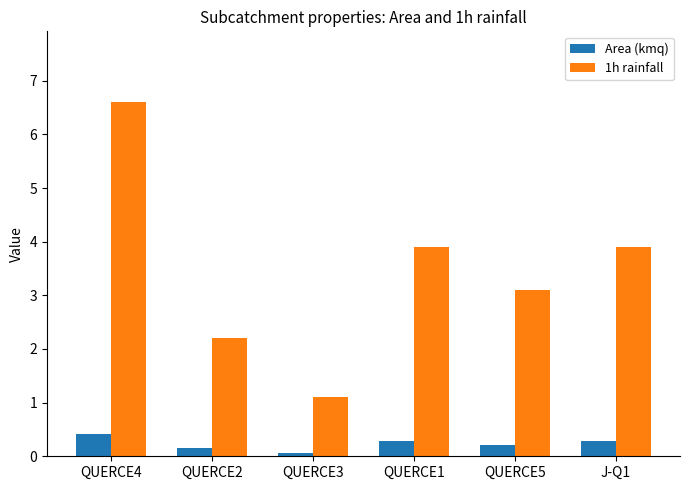

How many series are shown in this chart?

2